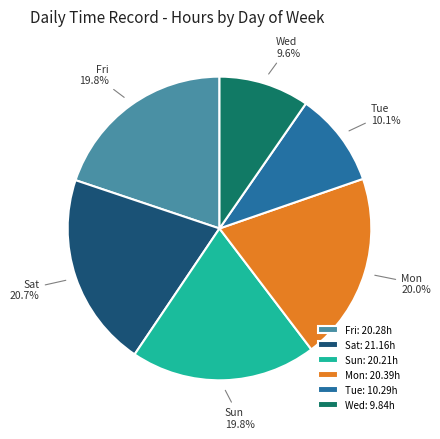

What is the ratio of the value at Sun to the value at Wed?

2.1